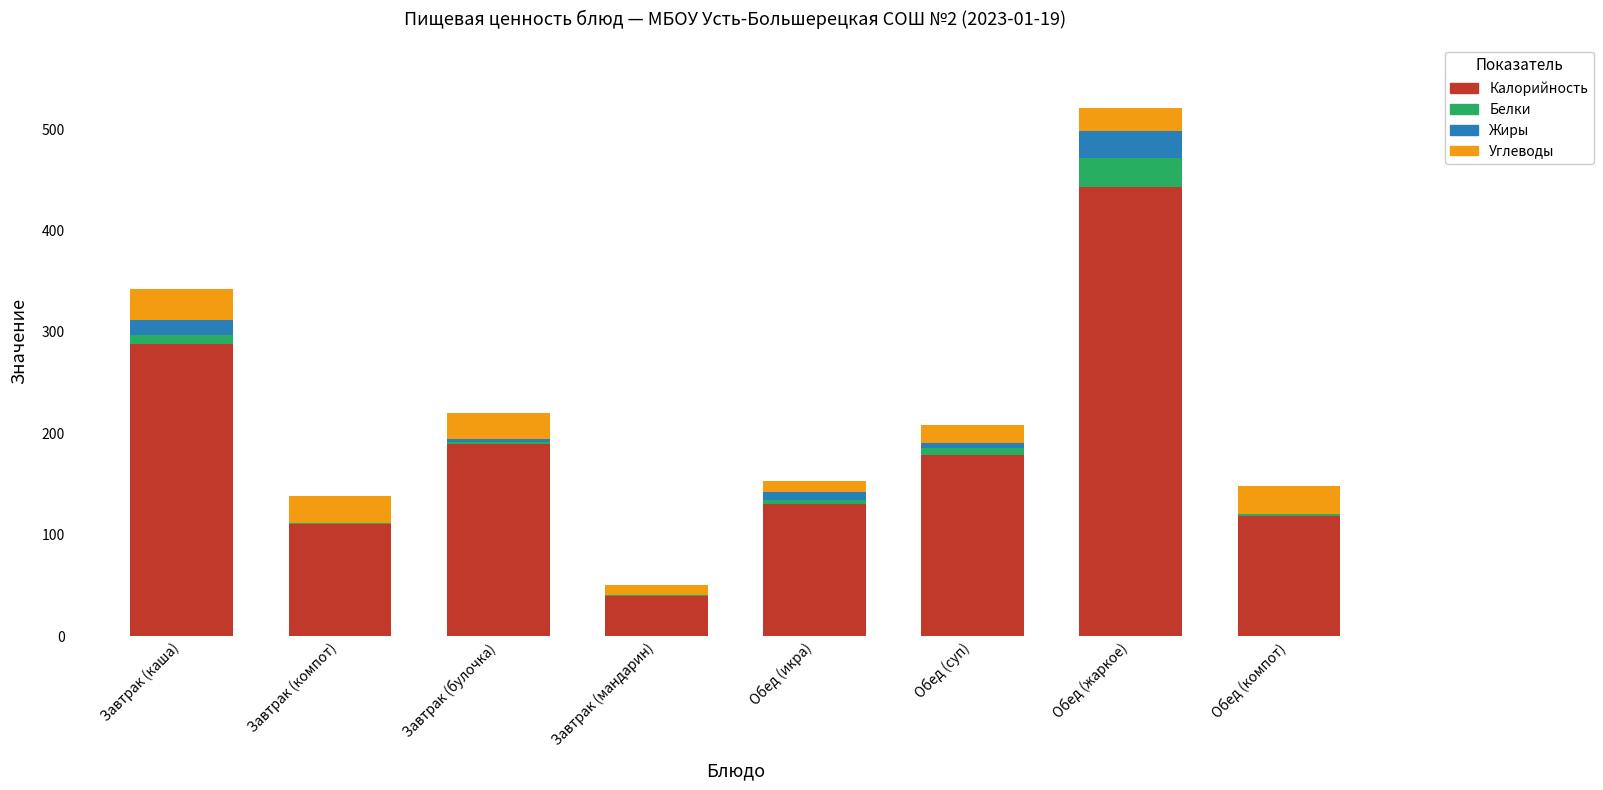

At which category is the sum across all series the highest?

Обед (жаркое)